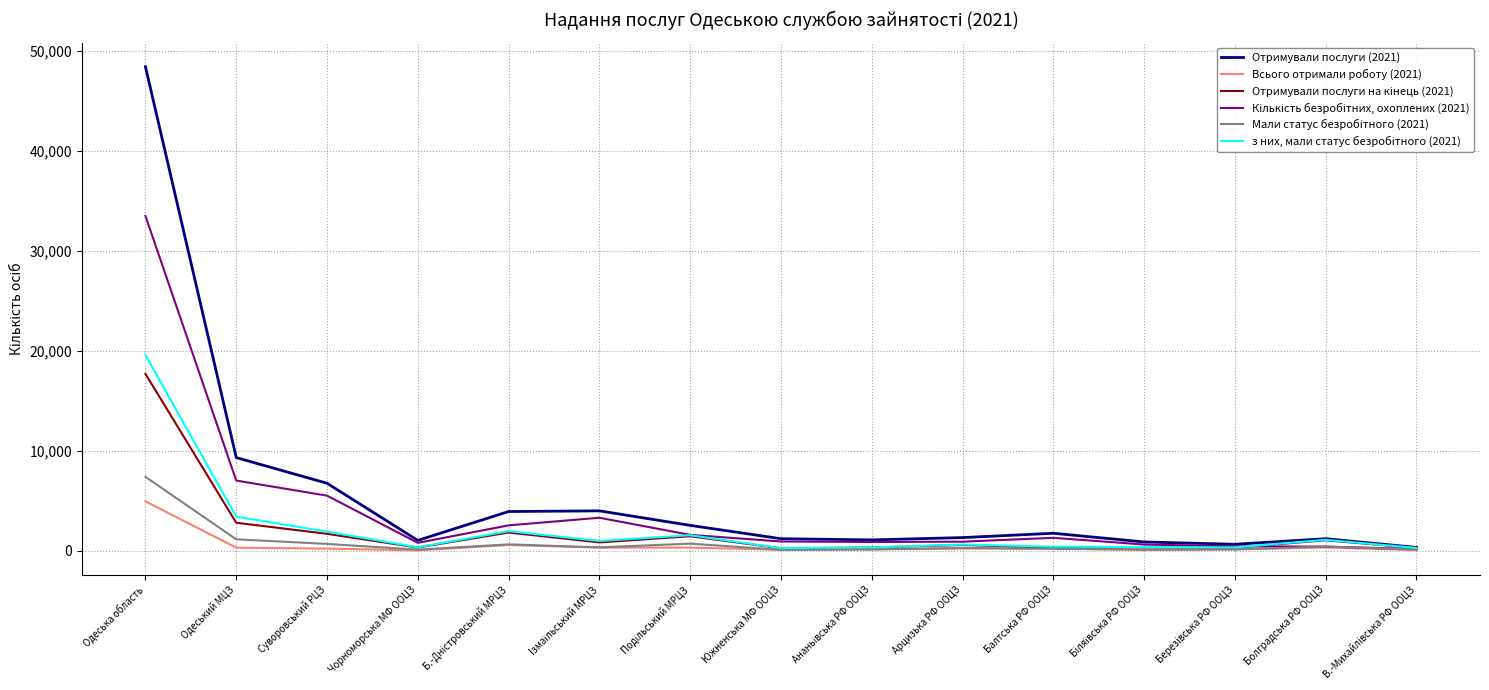

The Всього отримали роботу (2021) series shows 2341 at Одеська область. True or false?

False